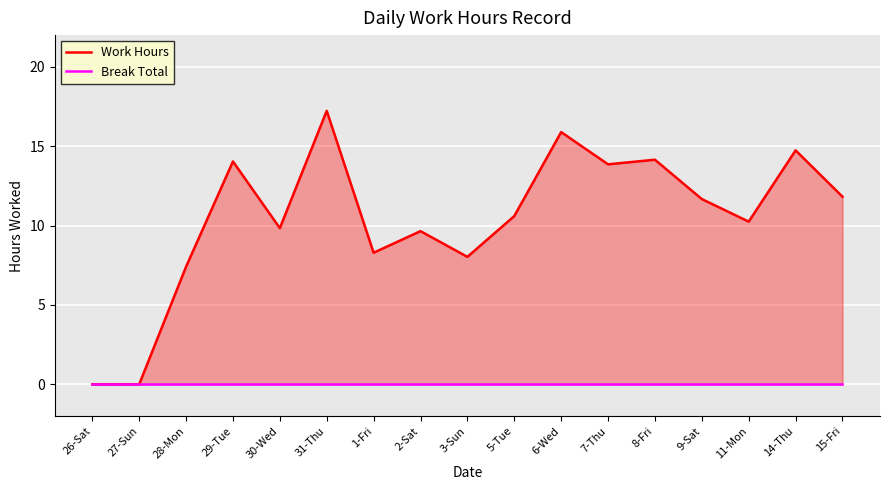

Is the value of Work Hours at 2-Sat greater than the value of Break Total at 6-Wed?

Yes